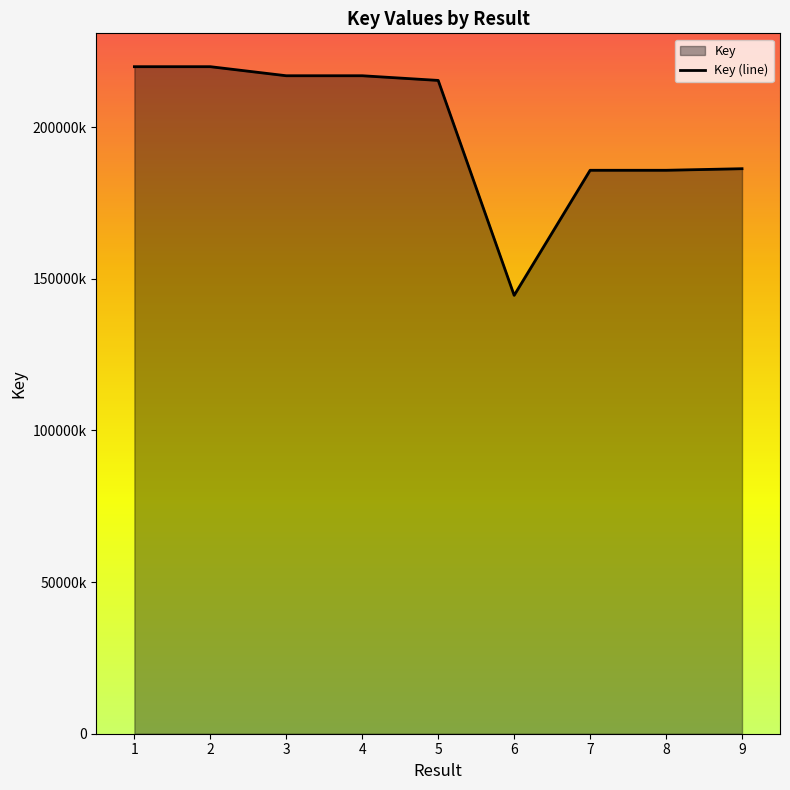

How many data points are less than 215402166?

4